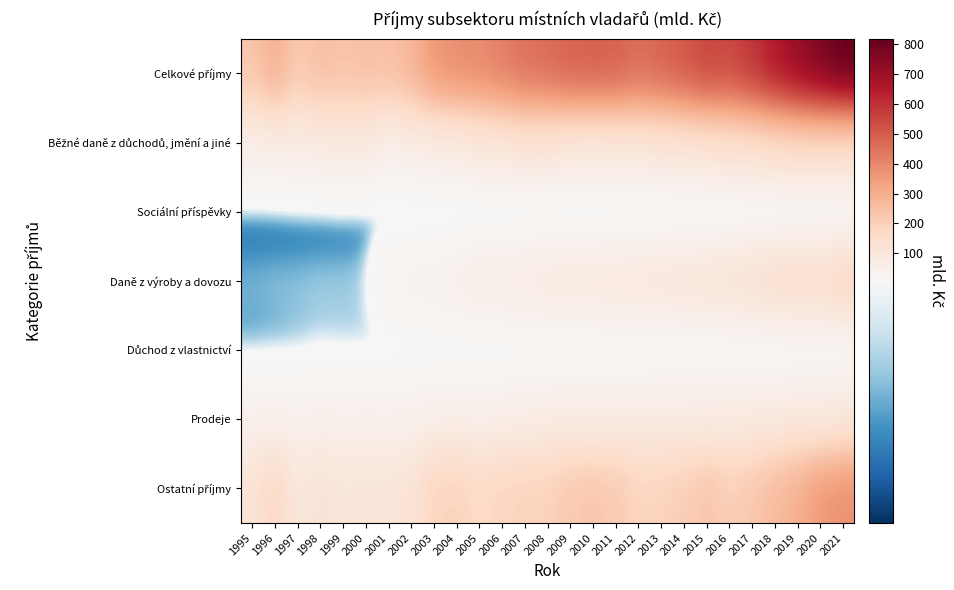

Which series has the largest range (max minus min)?

Celkové příjmy